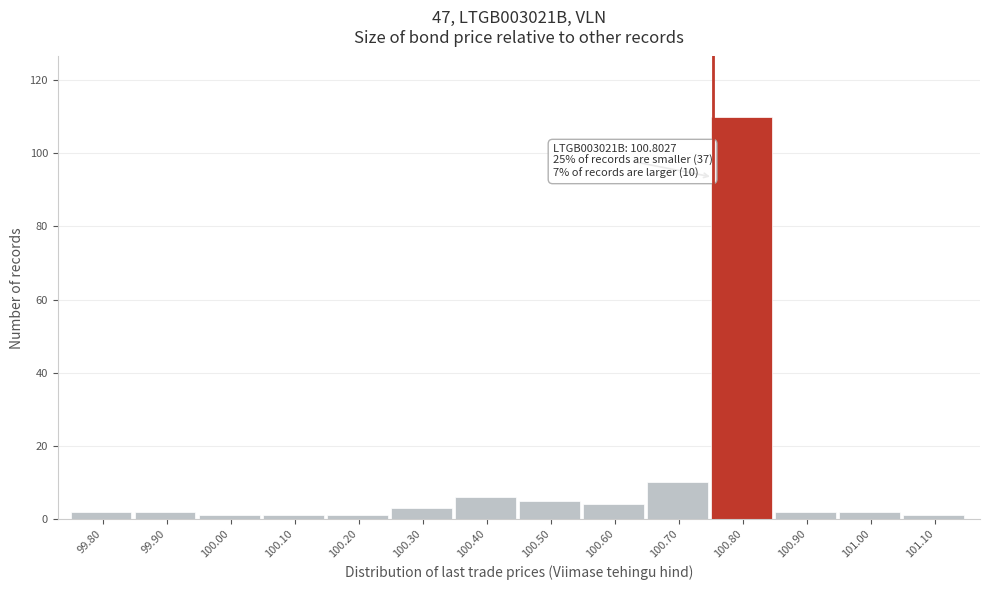

Reading left to right, list all the values displayed in this chart.

99.80=2	99.90=2	100.00=1	100.10=1	100.20=1	100.30=3	100.40=6	100.50=5	100.60=4	100.70=10	100.80=110	100.90=2	101.00=2	101.10=1